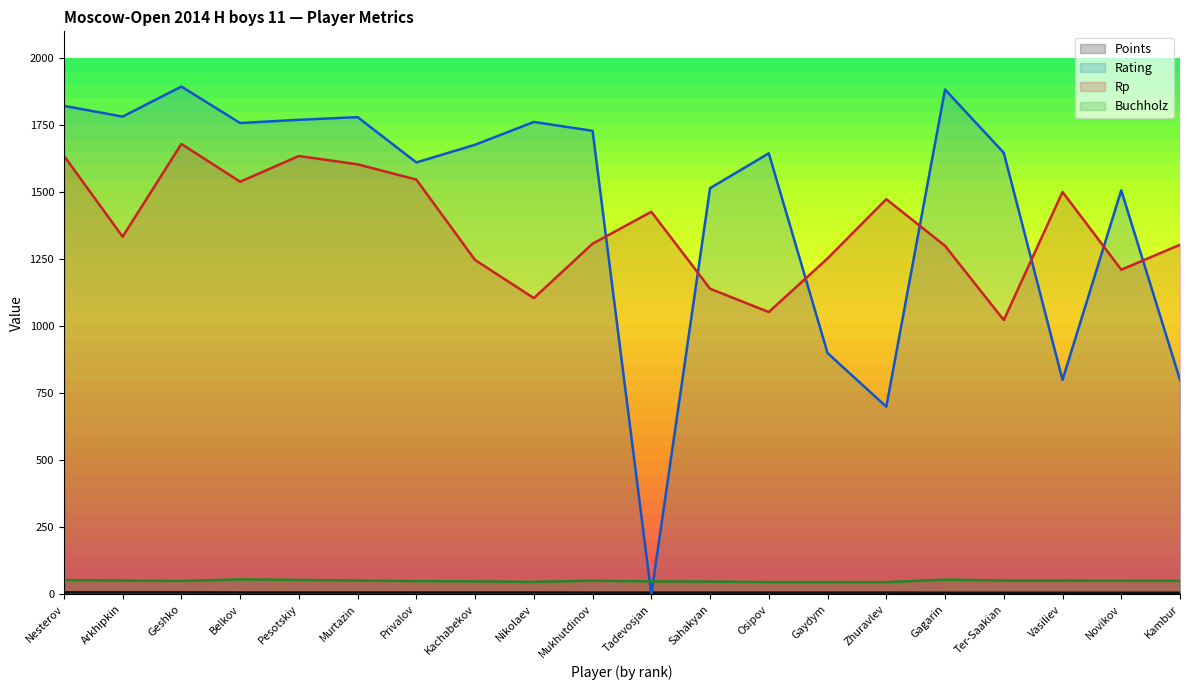

At which label is Rating closest to 947?

Gaydym